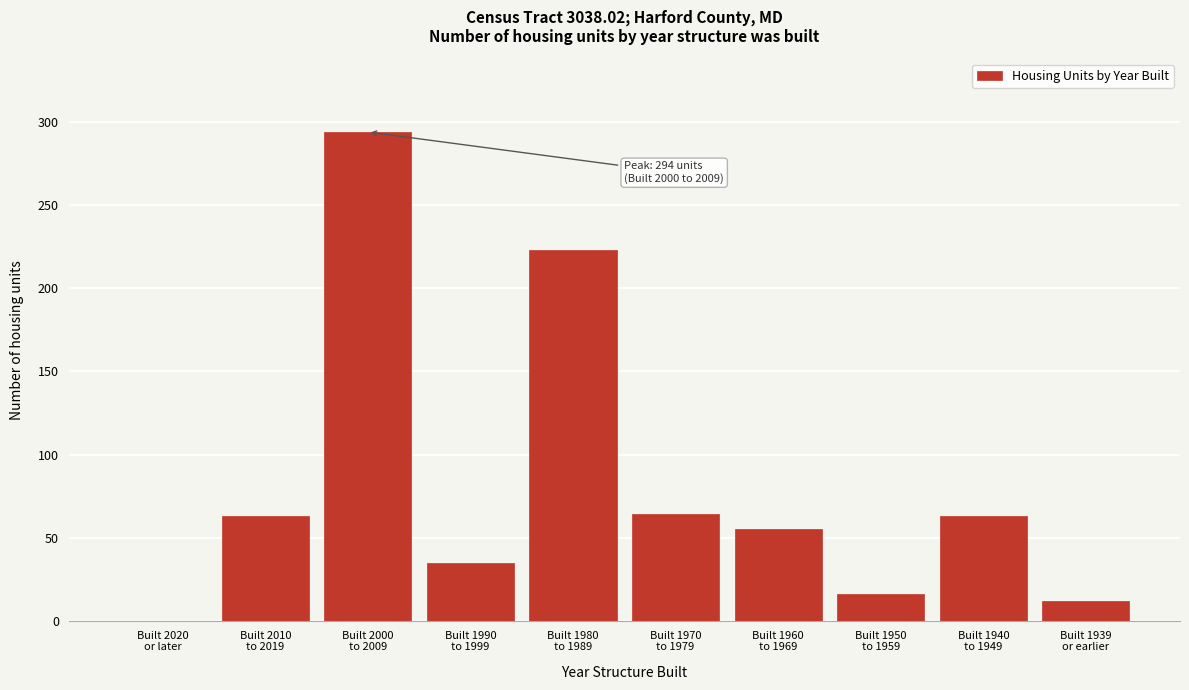

What is the maximum value shown in the chart?

294